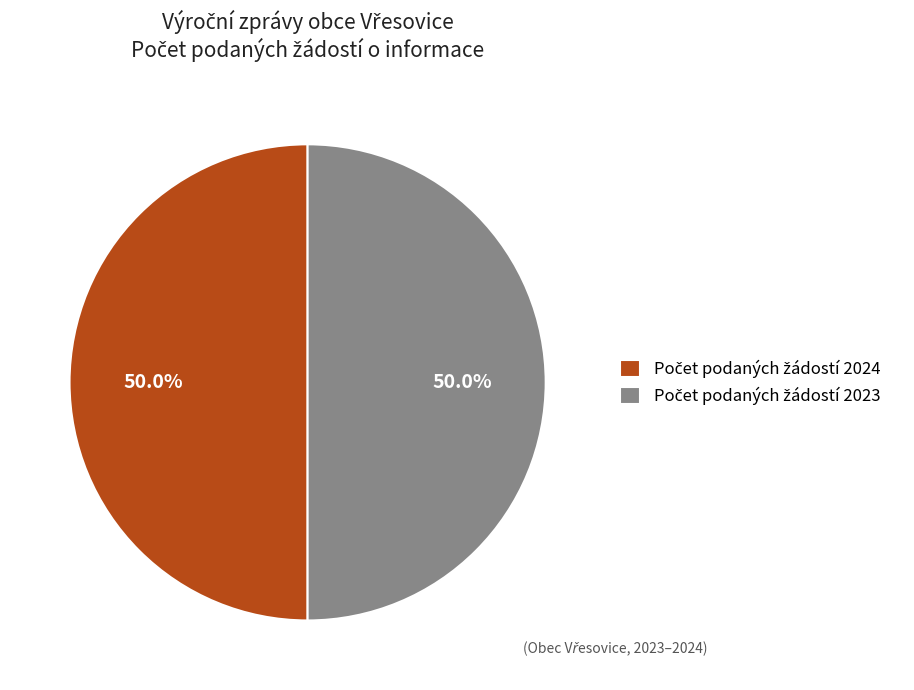

To the nearest percent, what is the difference between the largest and smallest slice percentages?

0%